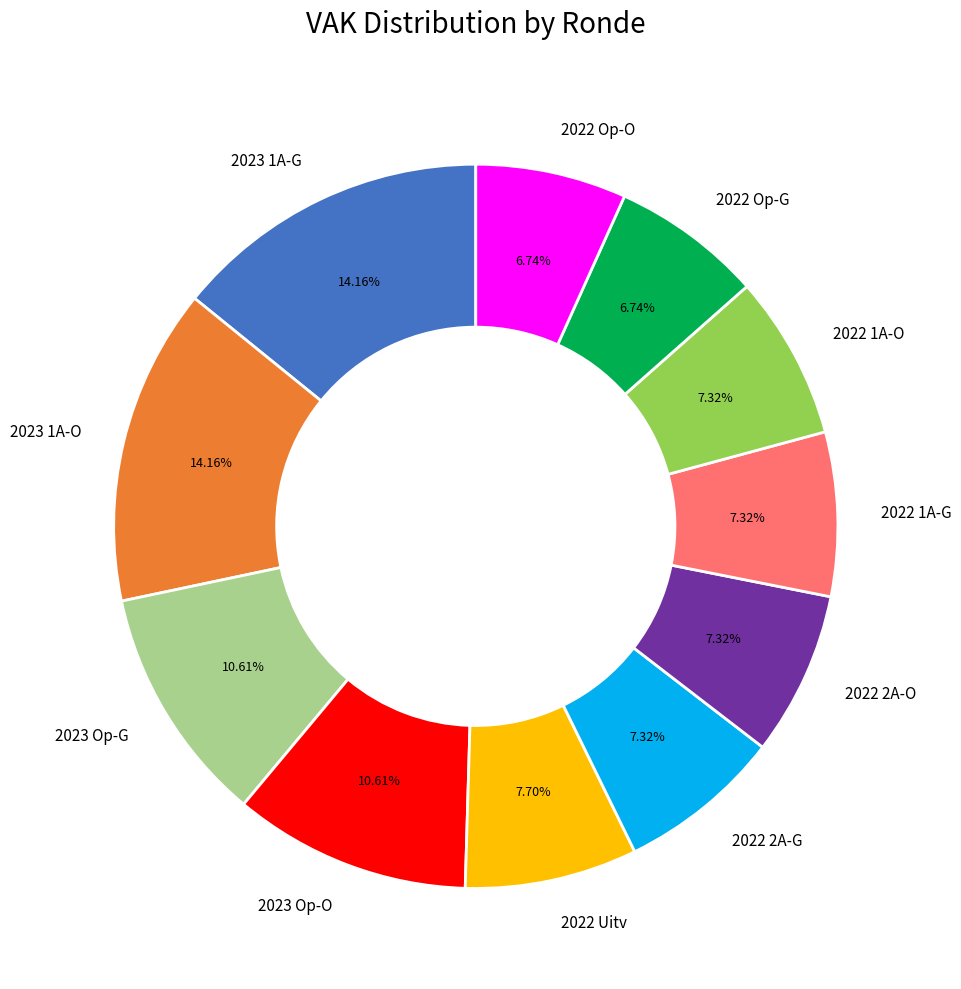

How many segments does this pie chart have?

11